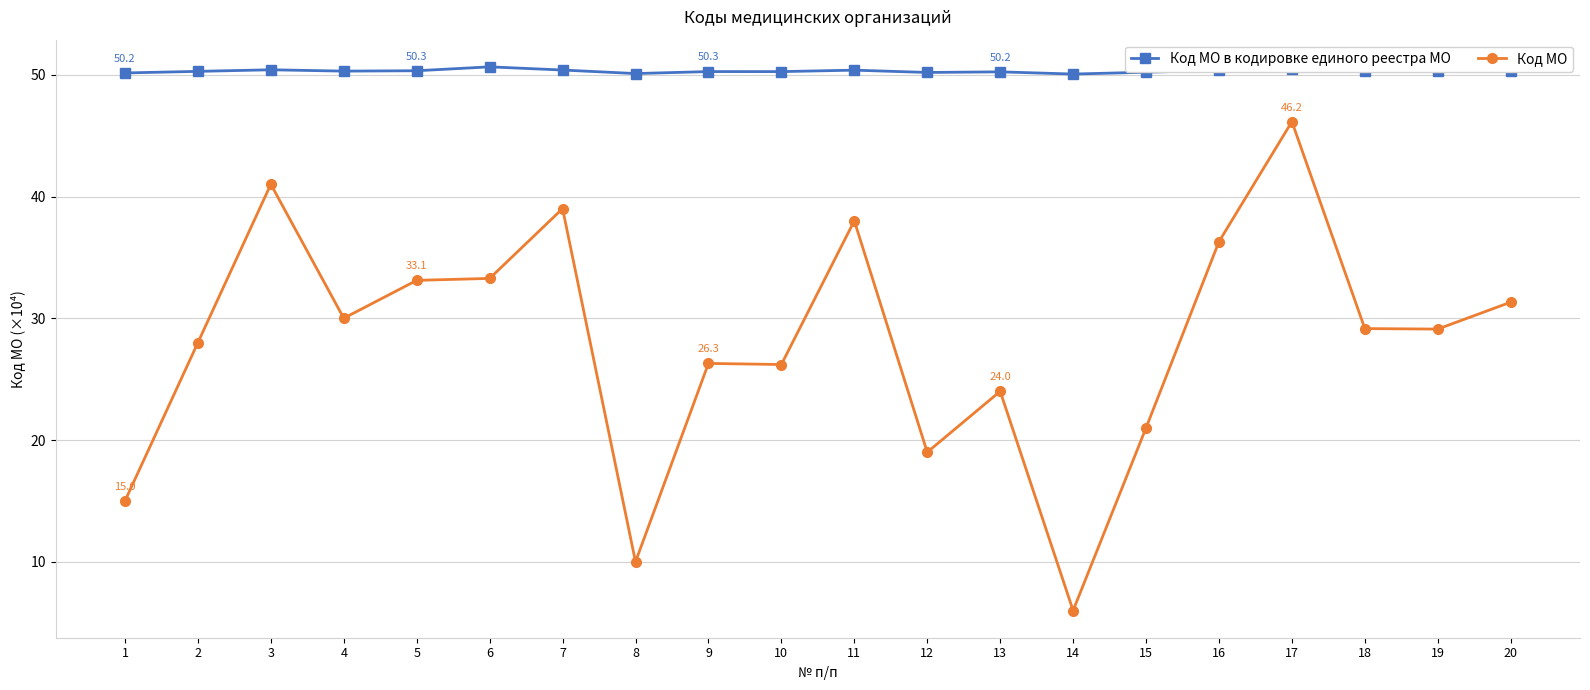

What is the maximum value shown in the chart?

50.7